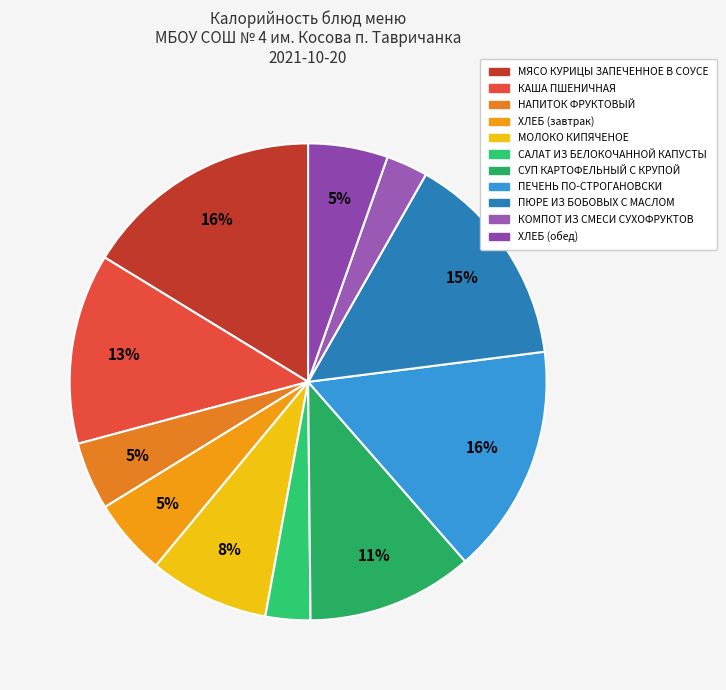

What is the ratio of the value at ХЛЕБ (обед) to the value at ПЮРЕ ИЗ БОБОВЫХ С МАСЛОМ?

0.4